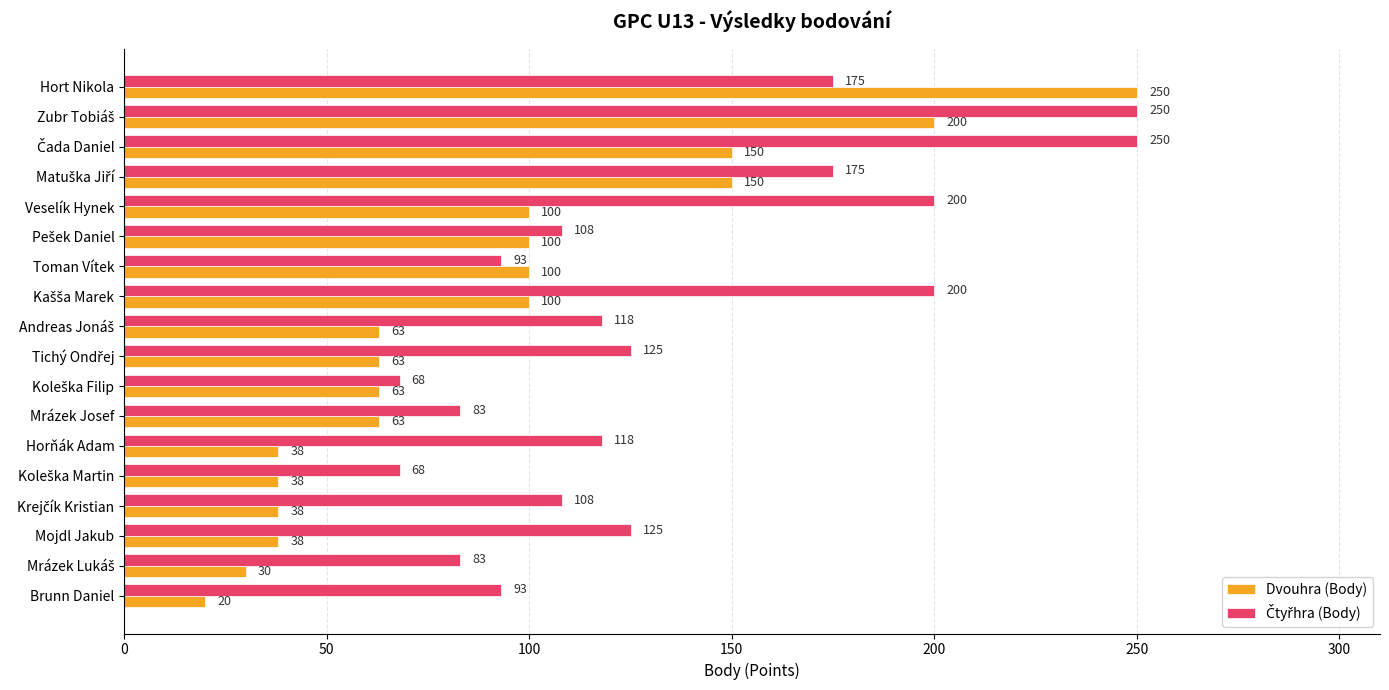

Which series has the widest spread of values?

Dvouhra (Body)